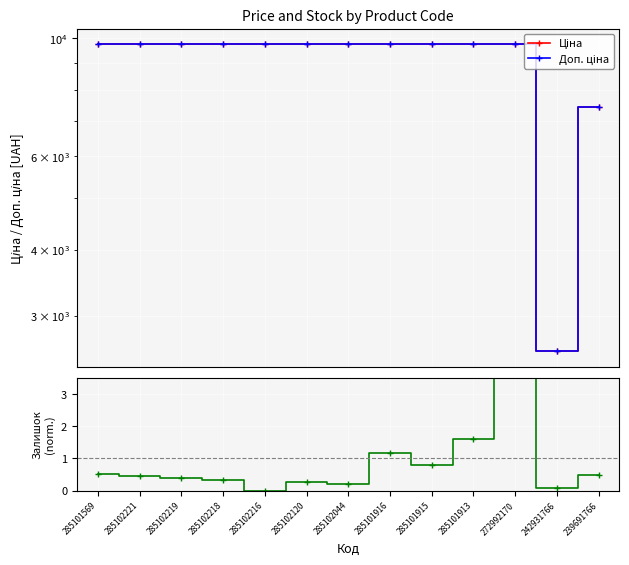

Between 285101915 and 285102120, which is larger?

285101915